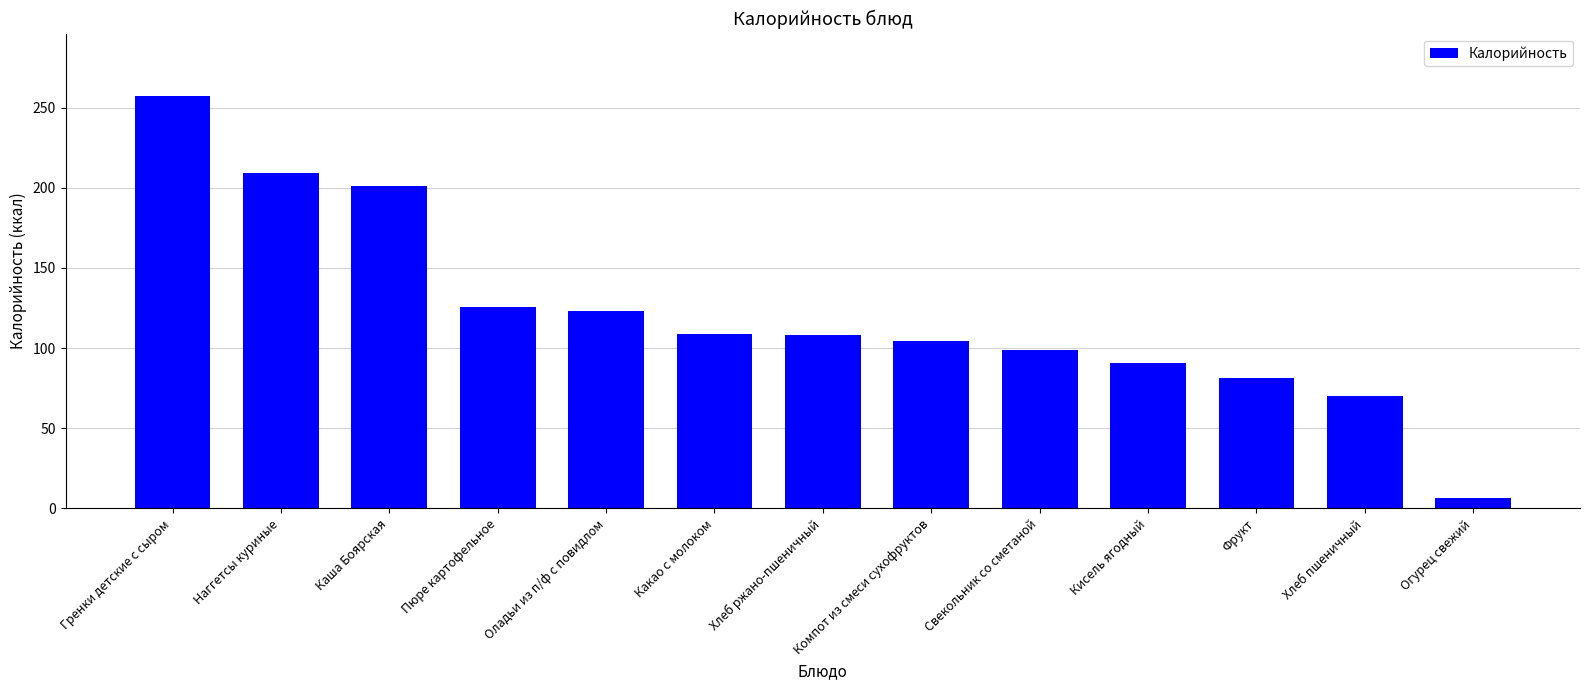

Which label corresponds to the largest value in the chart?

Гренки детские с сыром